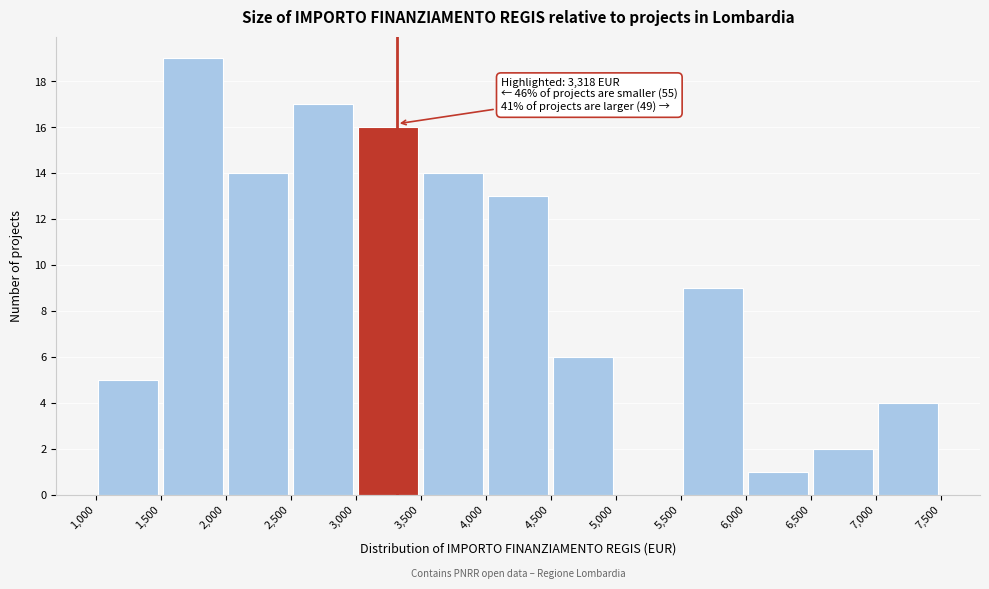

Which range on the x-axis has the tallest bar?

1,500 to 2,000